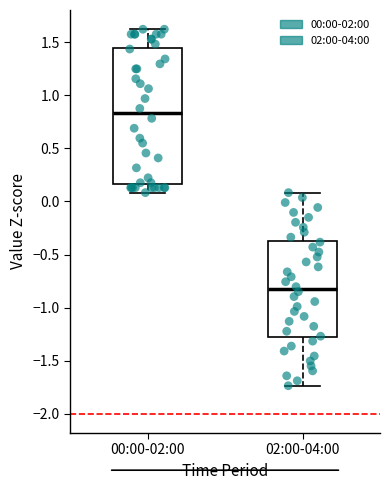

Which box is the tallest, from its lower edge to its upper edge?

00:00-02:00